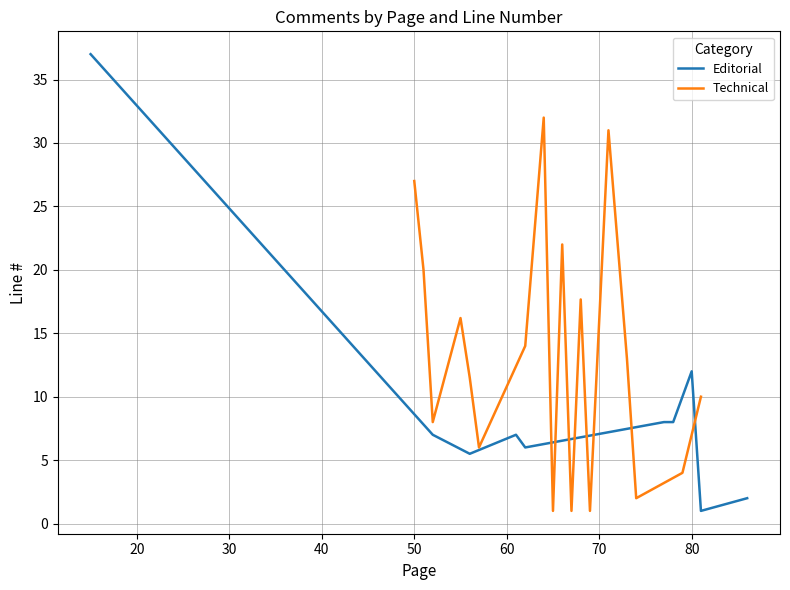

Is the value of Editorial at 14 greater than the value of Technical at 24?

No